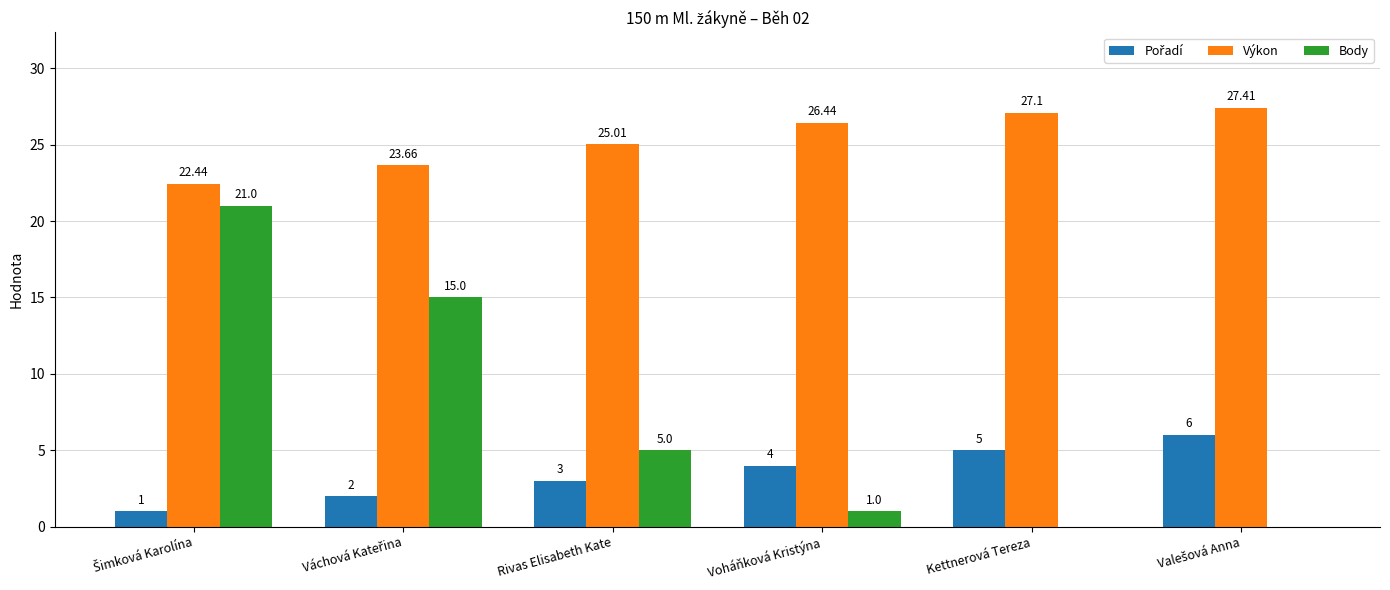

Which series has the largest total across all categories?

Výkon